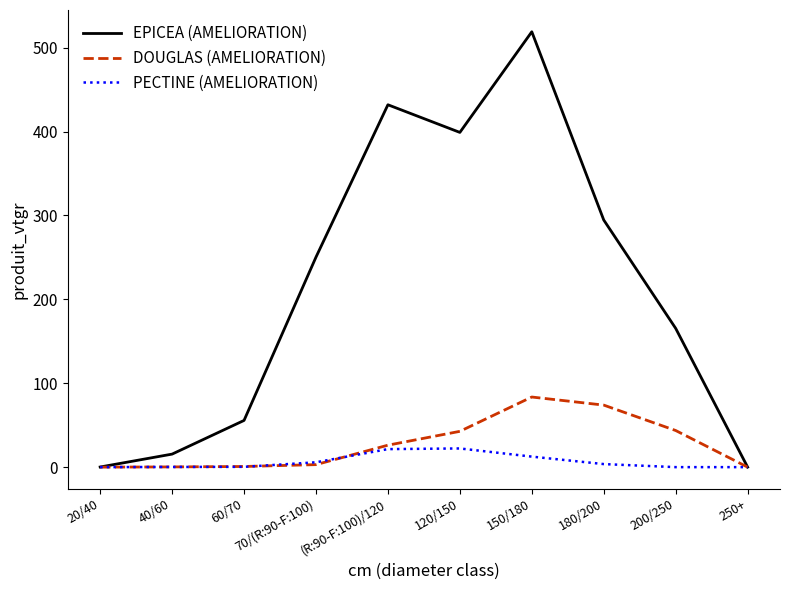

What is the spread (max minus min) of values at 120/150?

376.8